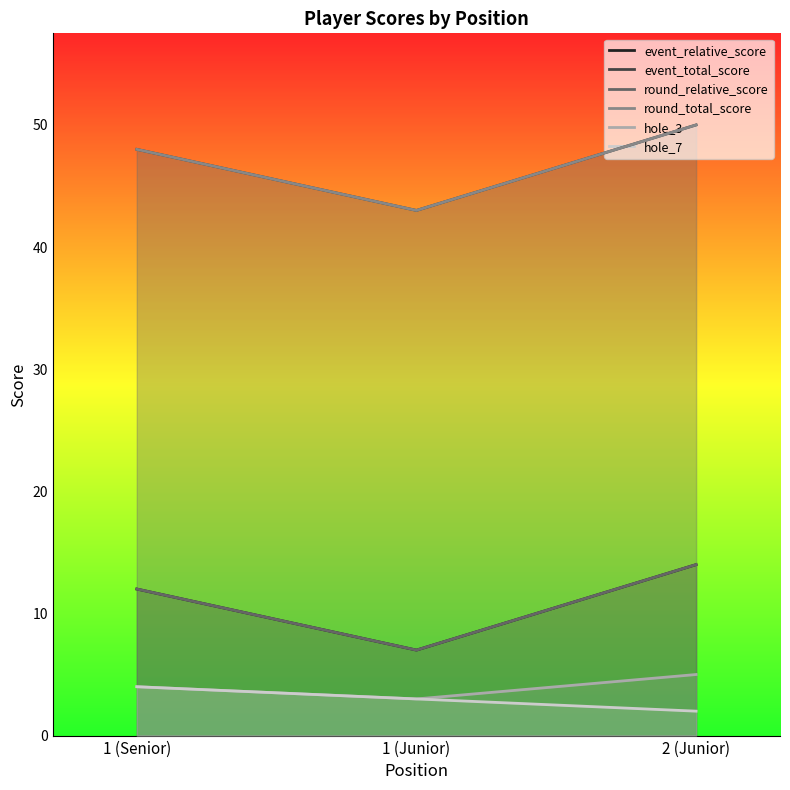

How many values in the round_total_score series exceed 48?

1